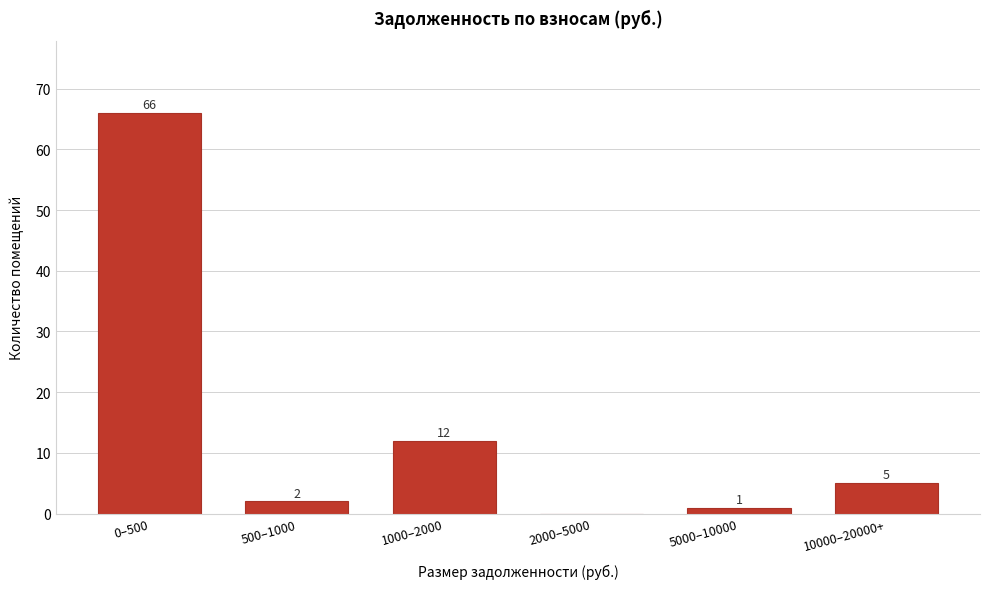

Reading left to right, transcribe all the data shown in this chart.

0–500=66	500–1000=2	1000–2000=12	2000–5000=0	5000–10000=1	10000–20000+=5